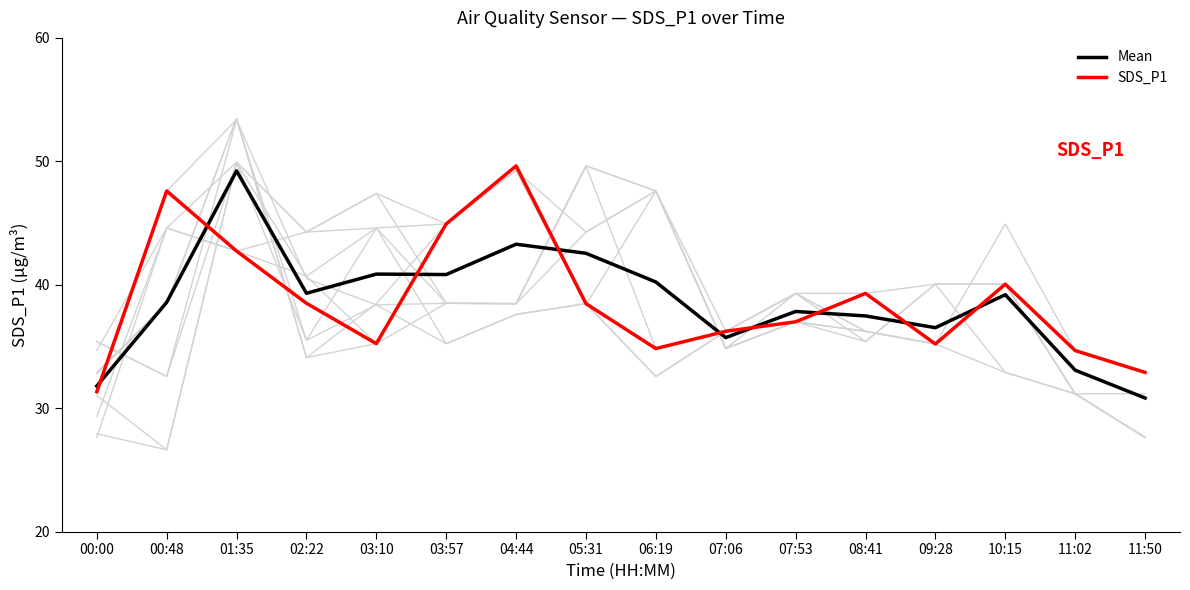

At which label does Mean first exceed 39?

01:35